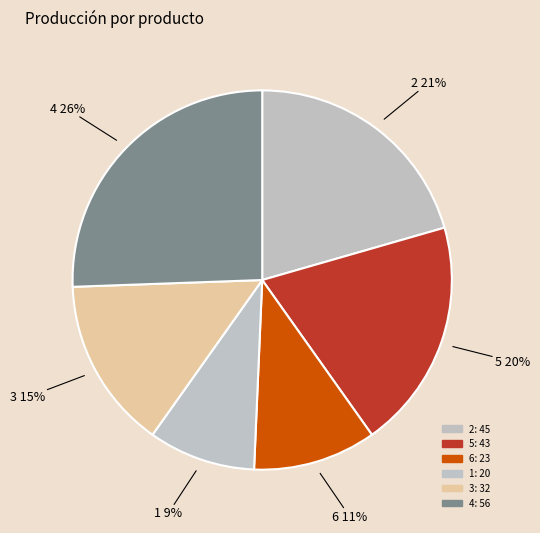

How many slices are in this pie chart?

6